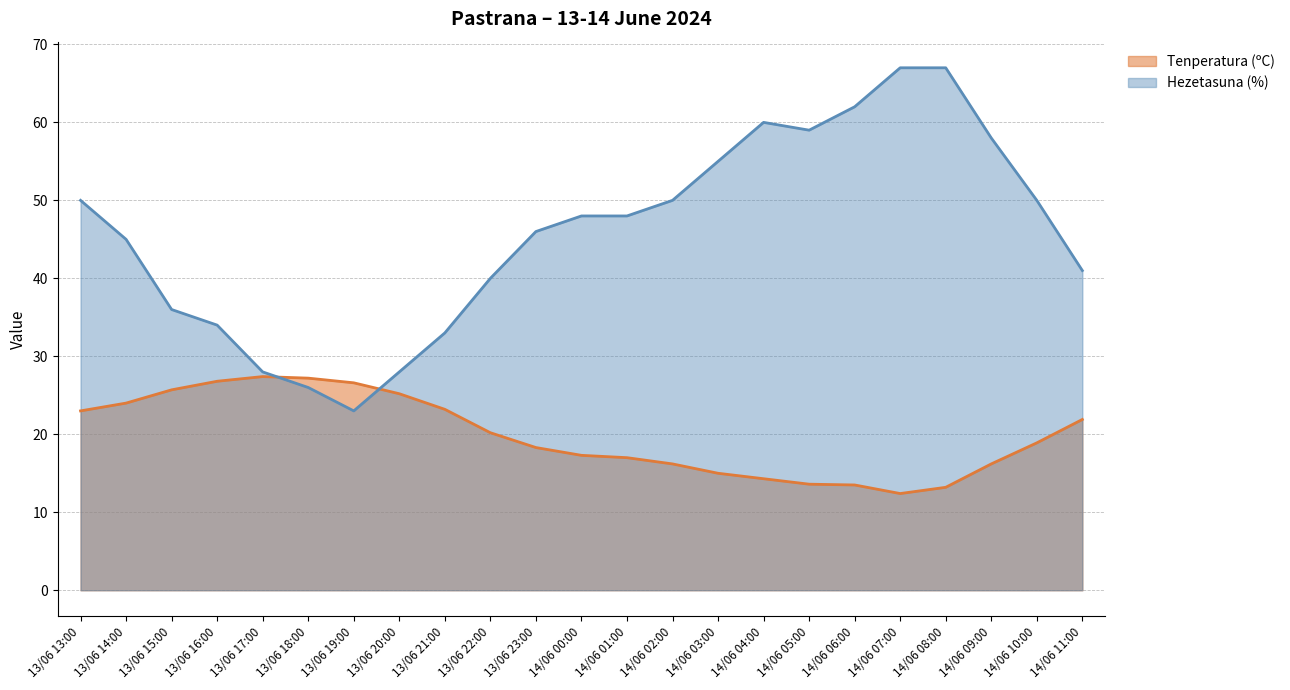

True or false: Tenperatura (ºC) and Hezetasuna (%) cross at least once.

True